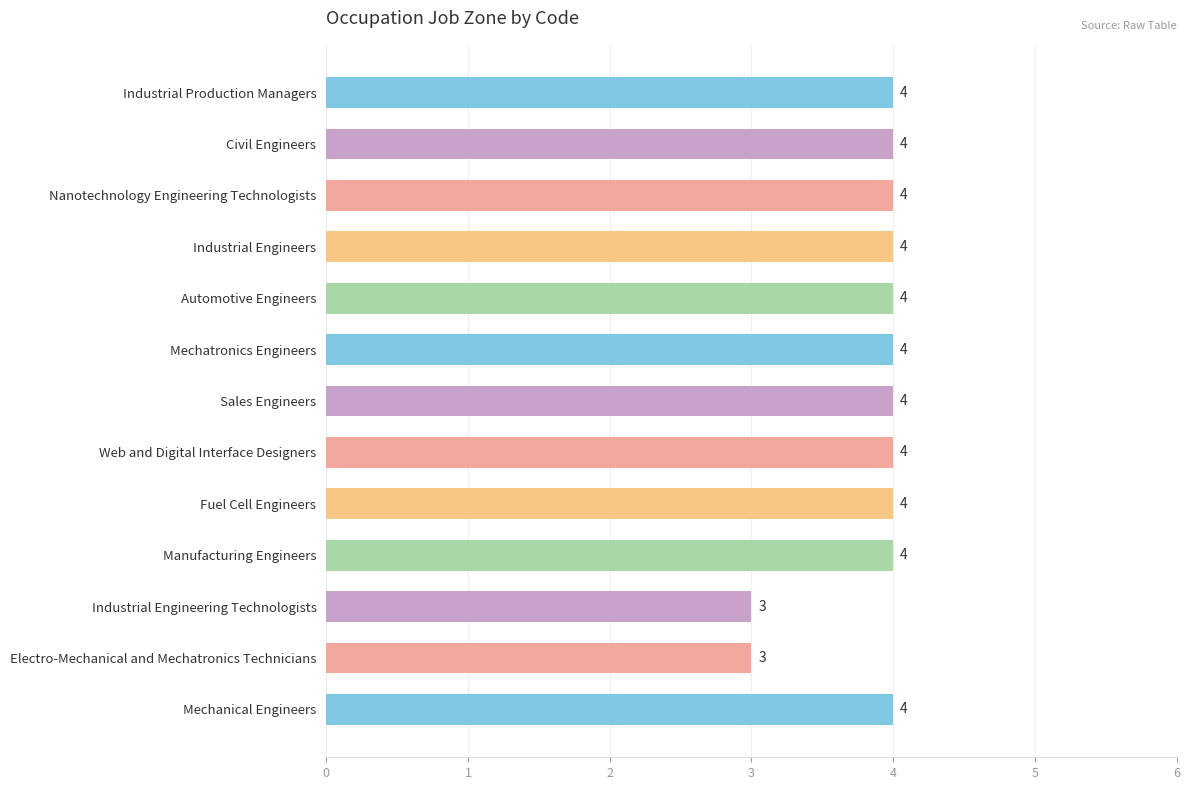

True or false: the data shows 3 at Industrial Engineering Technologists.

True